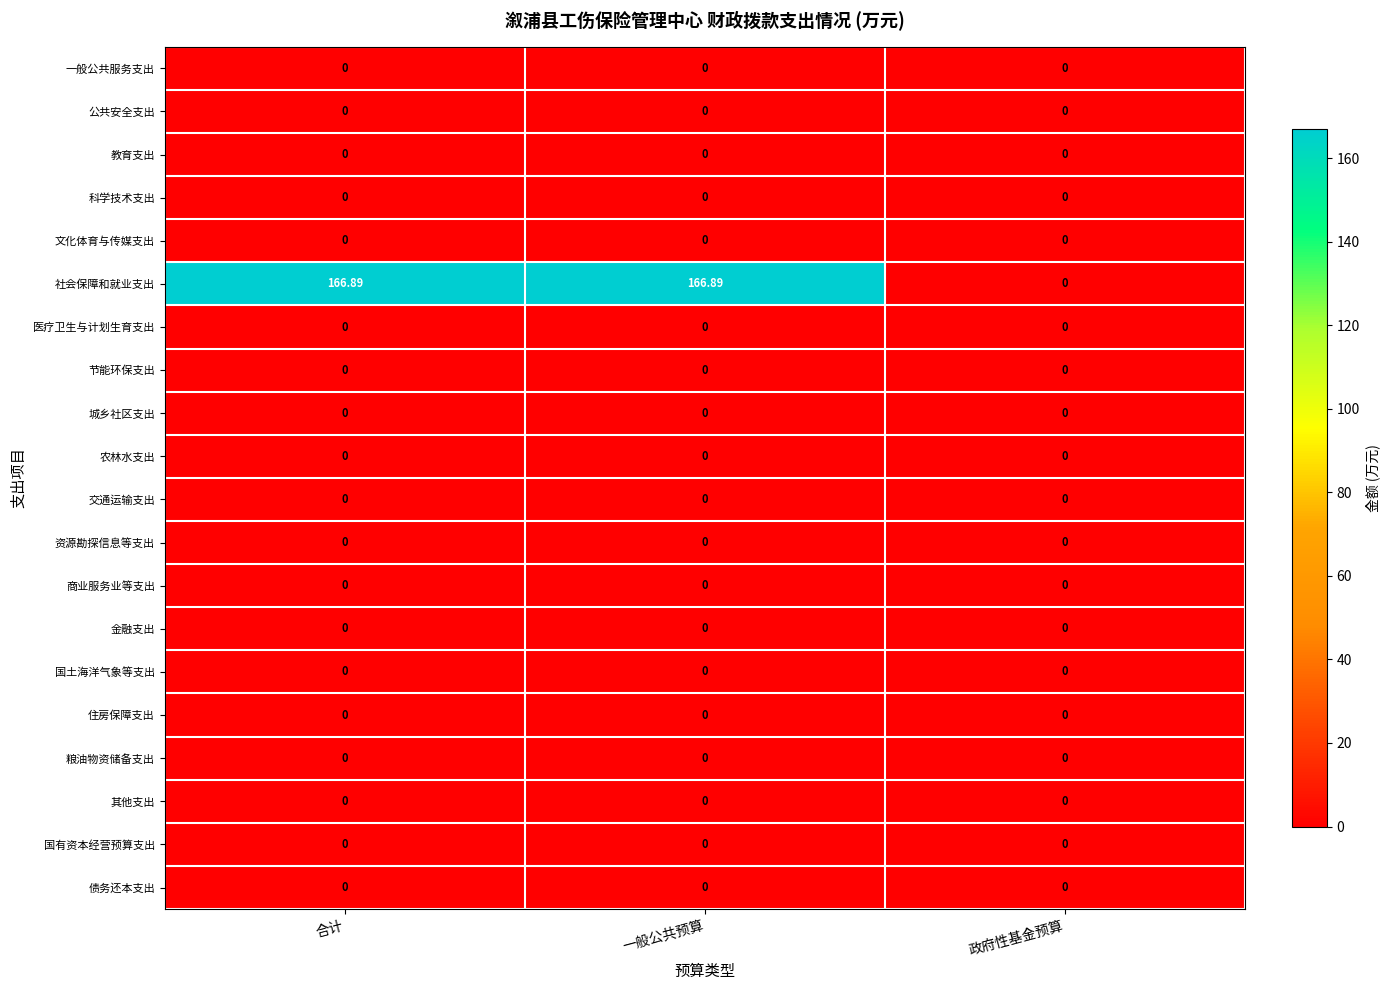

What is the total value across all series at 一般公共预算?

166.9